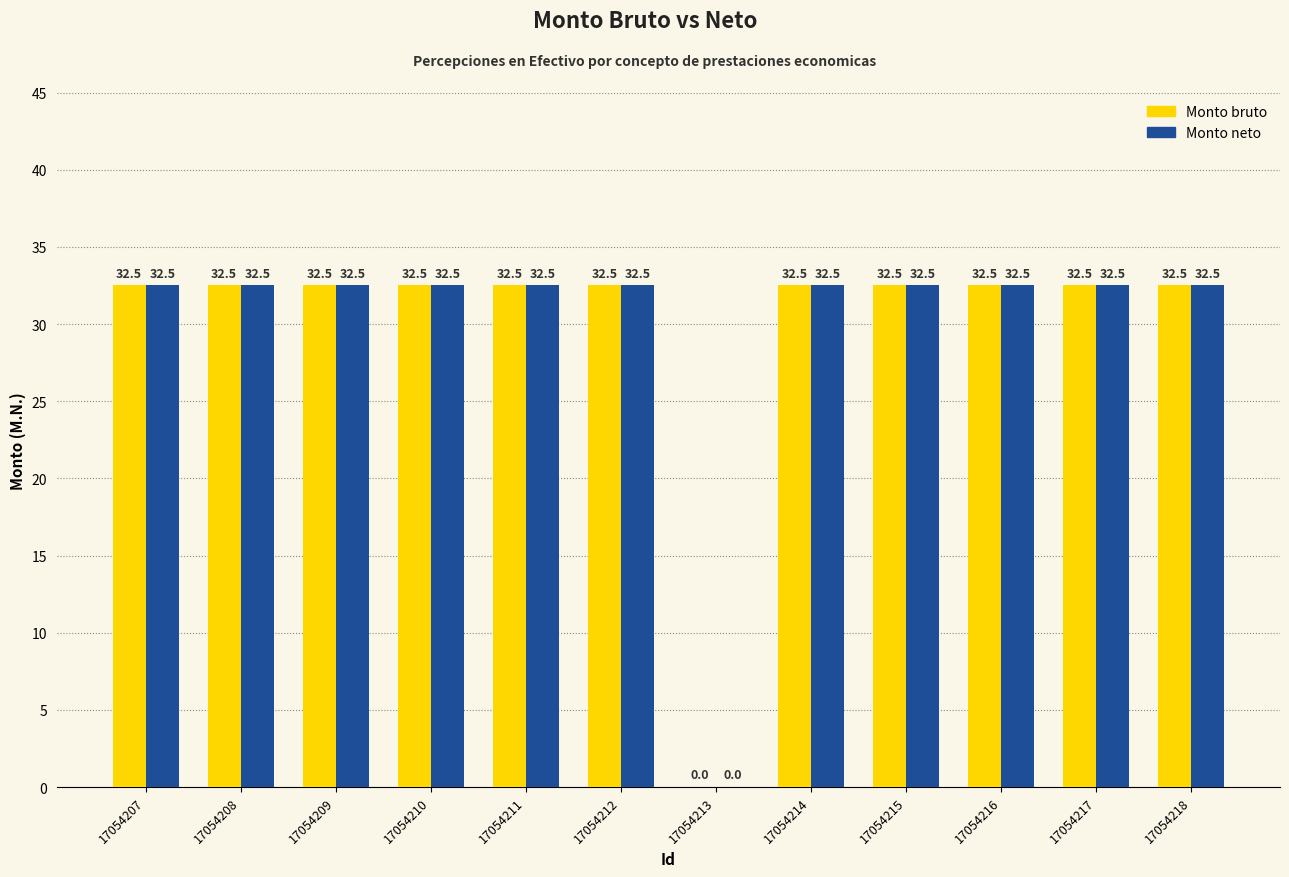

The value of Monto bruto at 17054215 is 32.5. True or false?

True